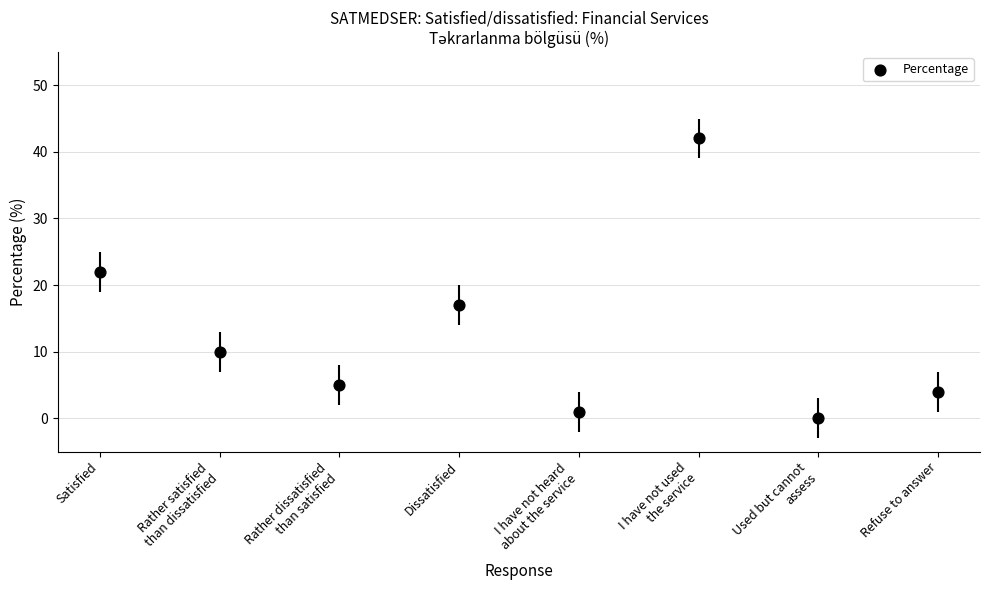

What is the average Y value?

13